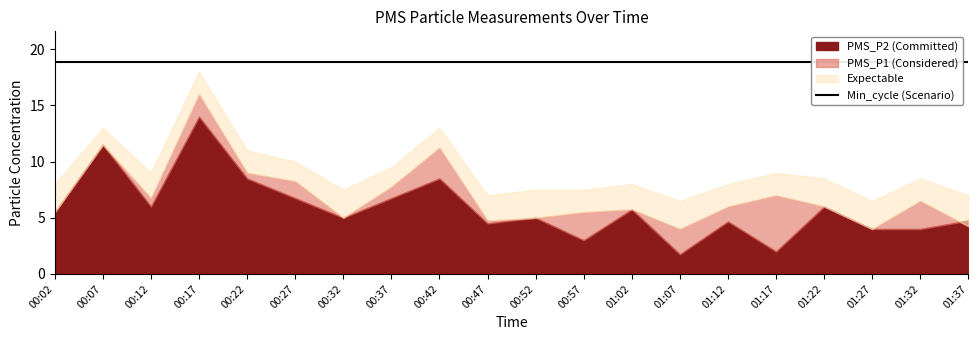

What are all the series names shown in the legend?

PMS_P2, PMS_P1, Expectable, Min_cycle